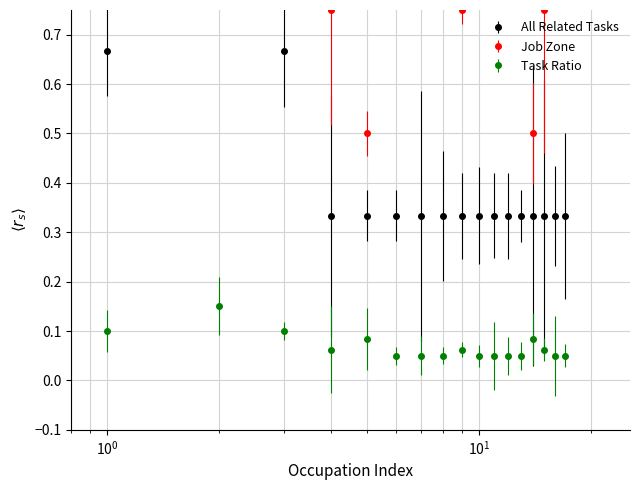

The value of Job Zone at Compensation Benefits and Job Analysis is 0.7. True or false?

False